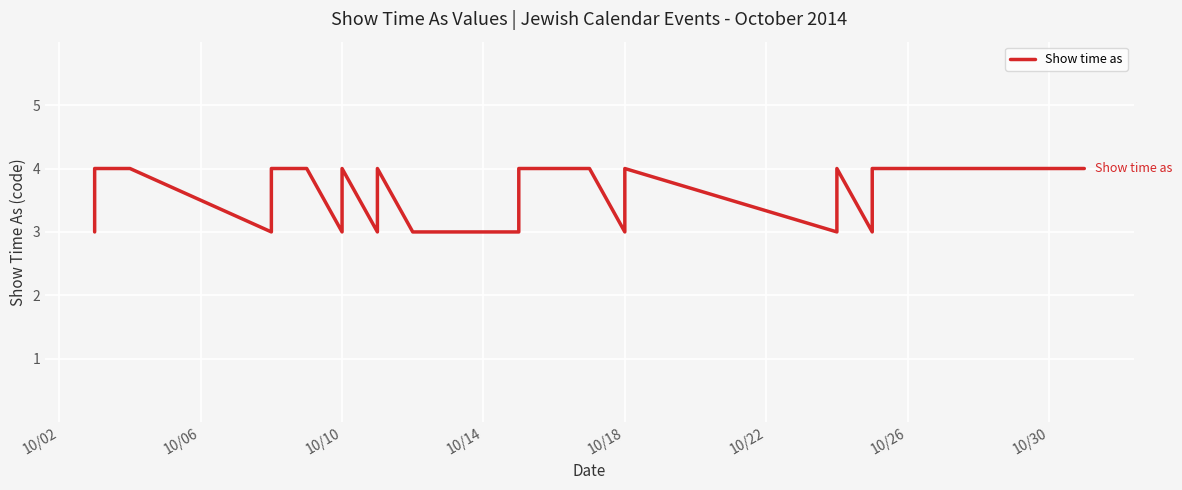

Does the chart display data point markers on the line(s)?

No